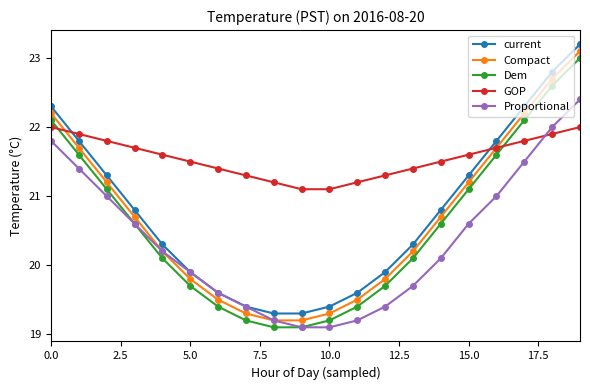

Which series has the largest total across all categories?

GOP